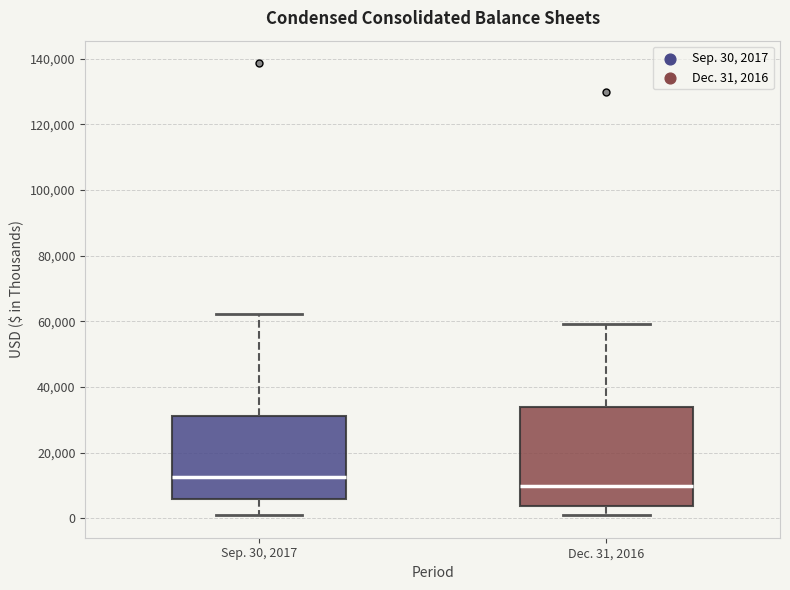

Reading left to right, transcribe this box plot: for each box, give where its median line is, the range the box spans, and where its two whiskers end, as read against the y-axis. The values are not printed on the chart, so give them approximately, as read against the axis.

Sep. 30, 2017: median 12000, box 6000 to 32000, whiskers 0 to 62000
Dec. 31, 2016: median 10000, box 4000 to 34000, whiskers 0 to 60000